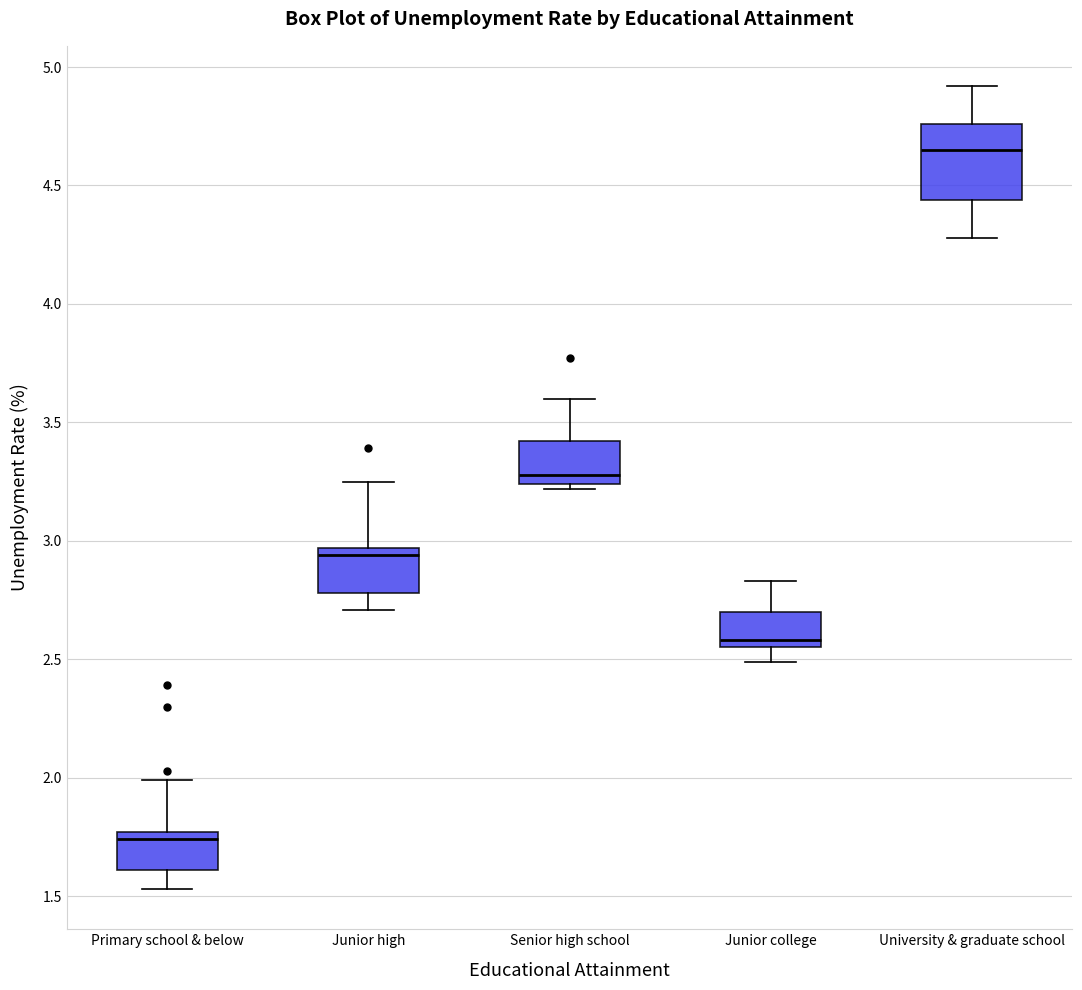

Reading left to right, transcribe this box plot: for each box, give where its median line is, the range the box spans, and where its two whiskers end, as read against the y-axis. The values are not printed on the chart, so give them approximately, as read against the axis.

Primary school & below: median 1.75 (just below the box's upper edge), box 1.60 to 1.75, whiskers 1.55 to 2.00
Junior high: median 2.95 (just below the box's upper edge), box 2.80 to 2.95, whiskers 2.70 to 3.25
Senior high school: median 3.30, box 3.25 to 3.40, whiskers 3.20 to 3.60
Junior college: median 2.60, box 2.55 to 2.70, whiskers 2.50 to 2.85
University & graduate school: median 4.65, box 4.45 to 4.75, whiskers 4.30 to 4.90